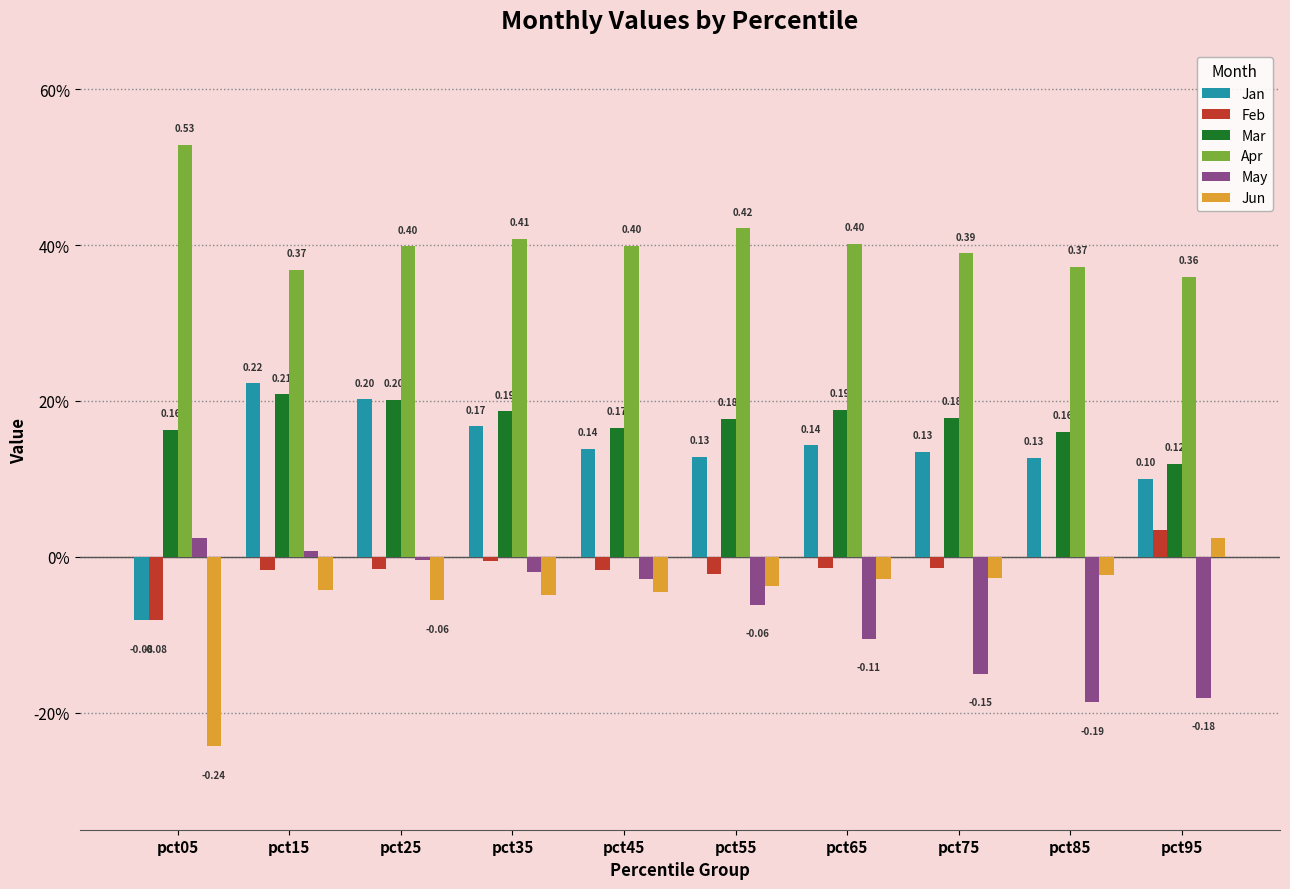

Are the bars grouped side by side (vs. stacked)?

Yes